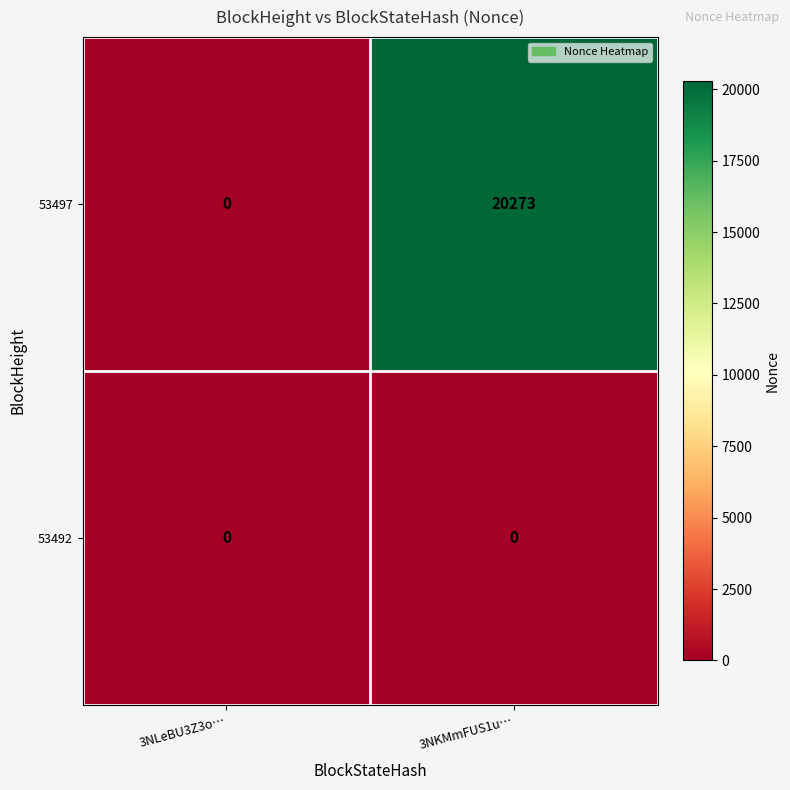

At which category does the chart reach its peak across all series?

3NKMmFUS1u…